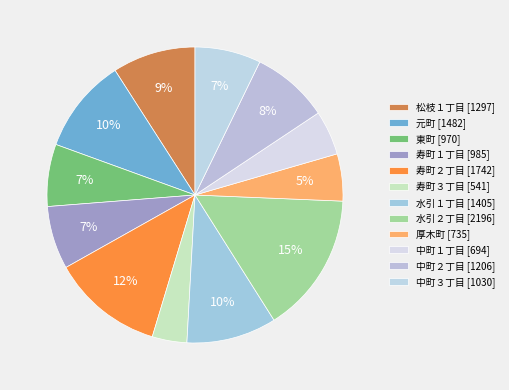

To the nearest percent, what percentage of the pie is 松枝１丁目?

9%